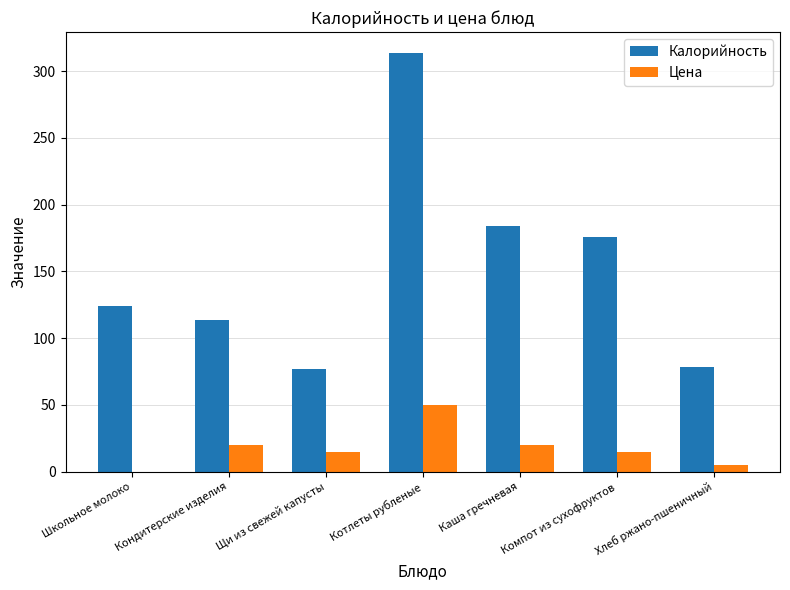

Which series has the largest total across all categories?

Калорийность